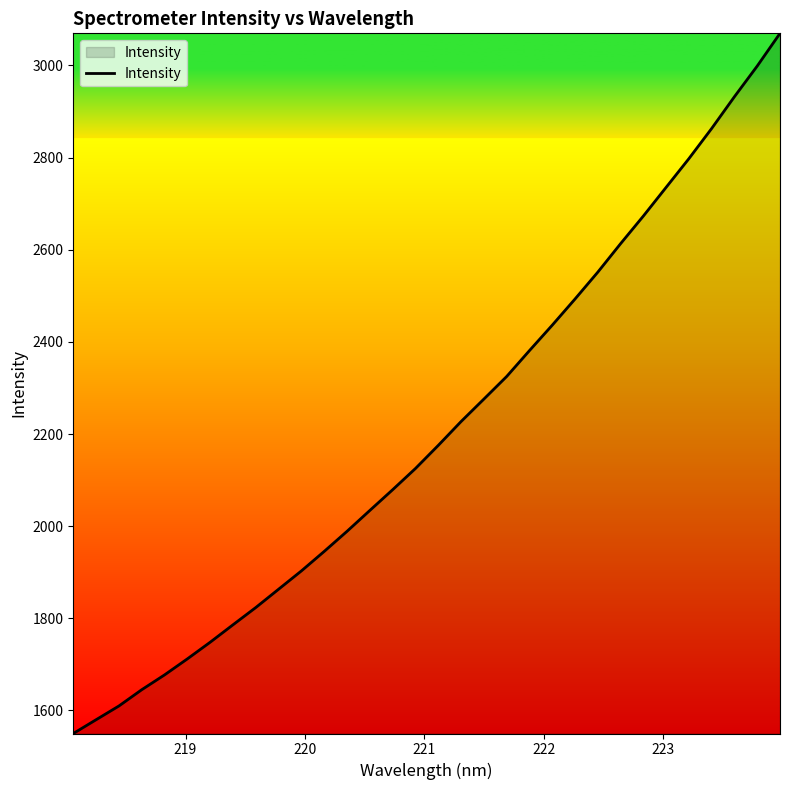

What is the minimum value shown in the chart?

1550.0